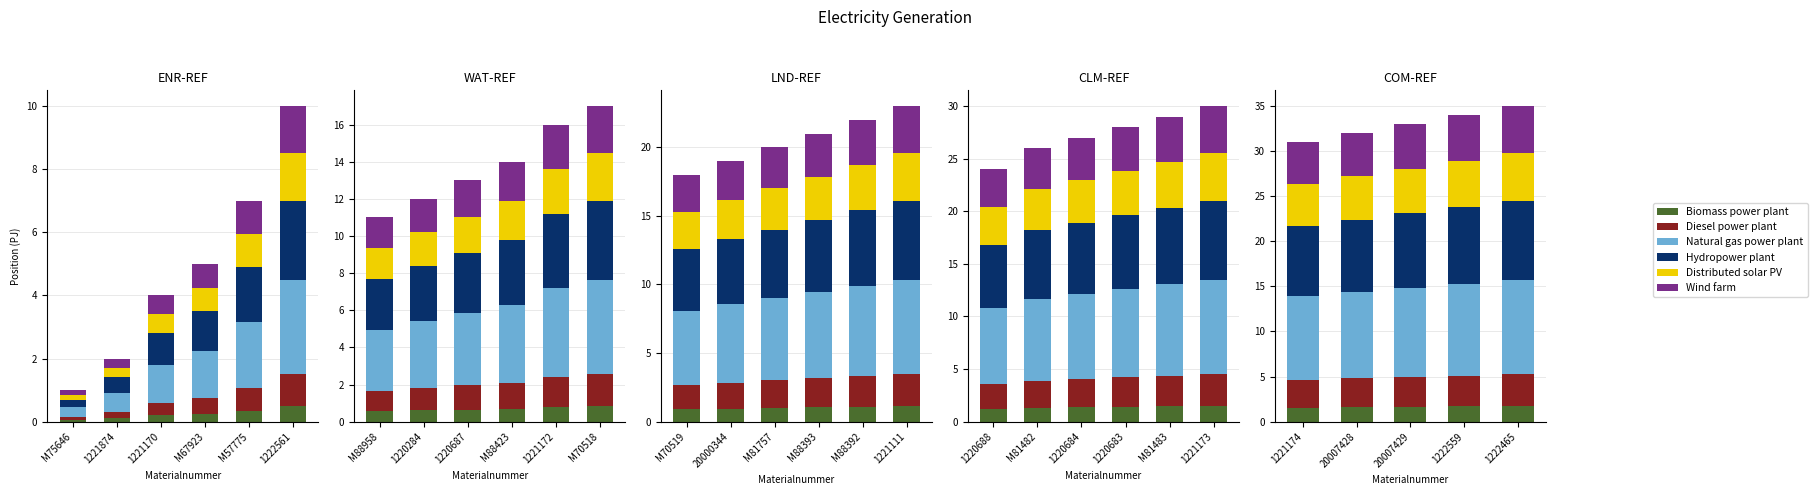

The Wind farm series shows 0.3 at 1221874. True or false?

True